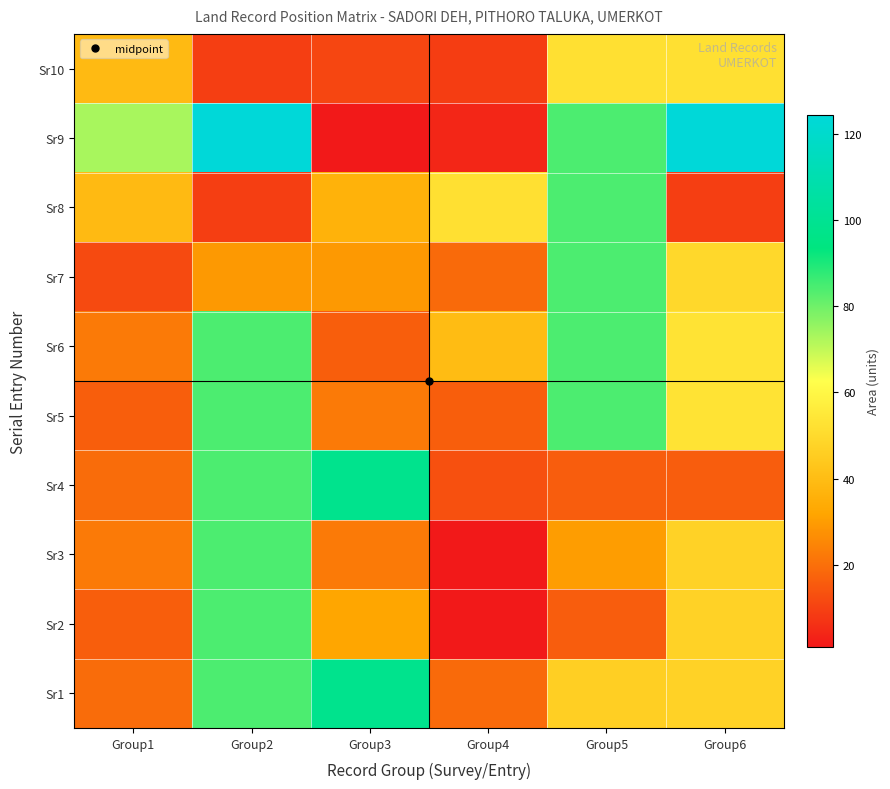

What is the total value across all series at Group1?

279.8